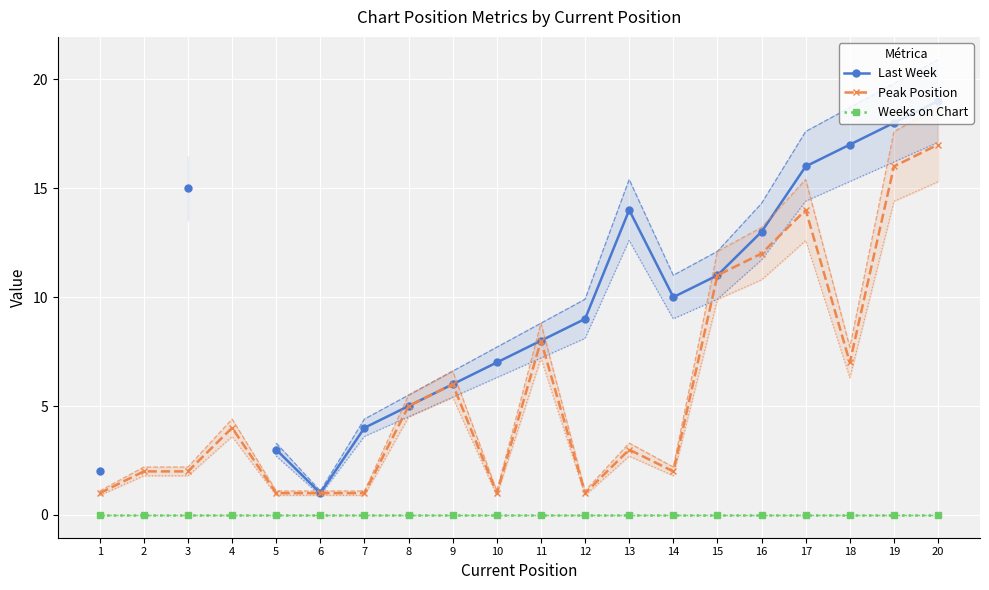

Where does the Peak Position series first go above 4?

8